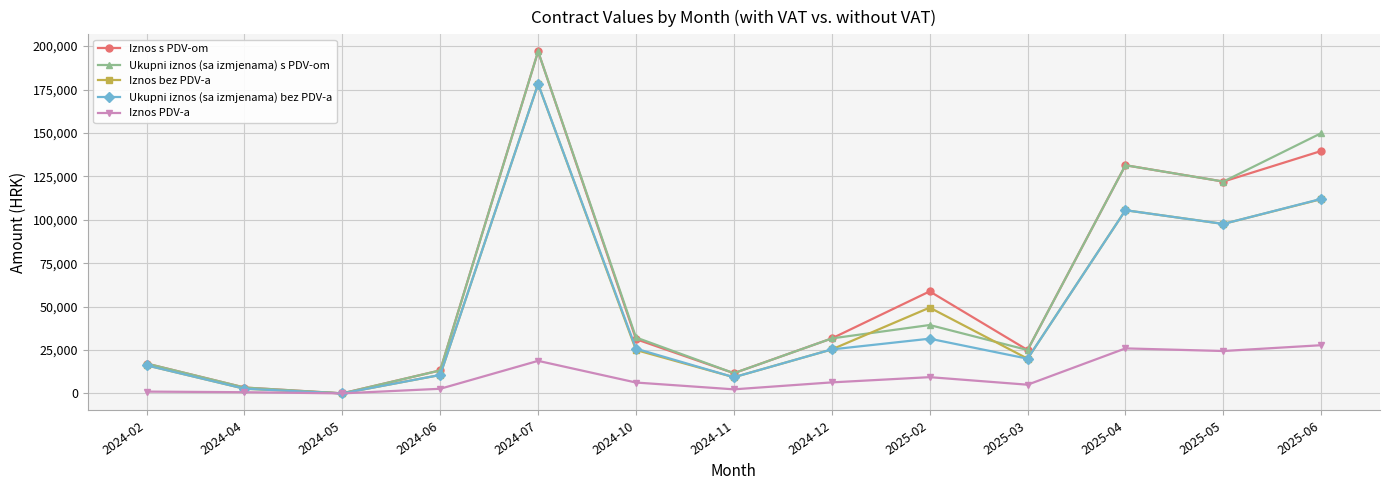

What is the total value across all series at 2024-12?

120267.9